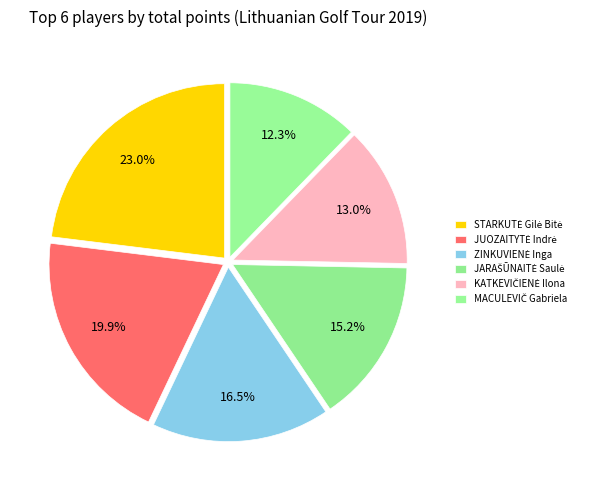

To the nearest percent, what is the average slice percentage?

17%